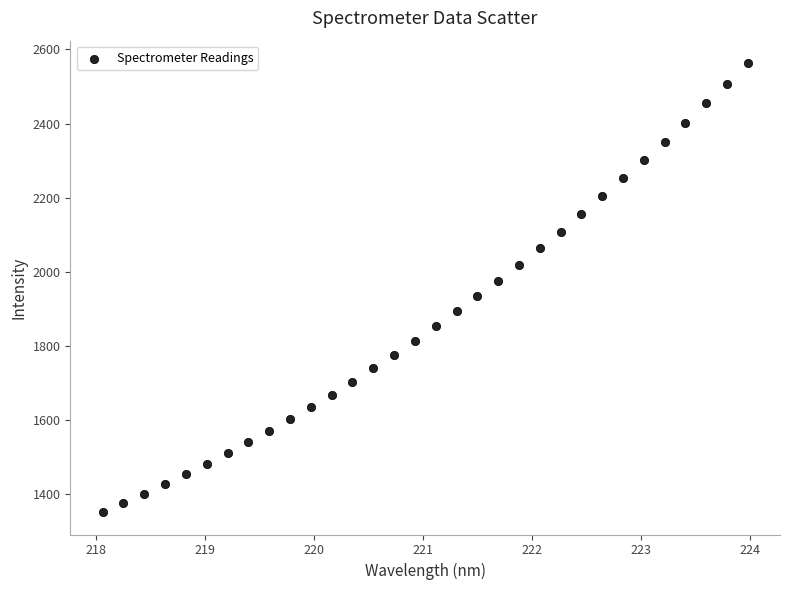

What is the range of Y values (max minus min)?

1212.6